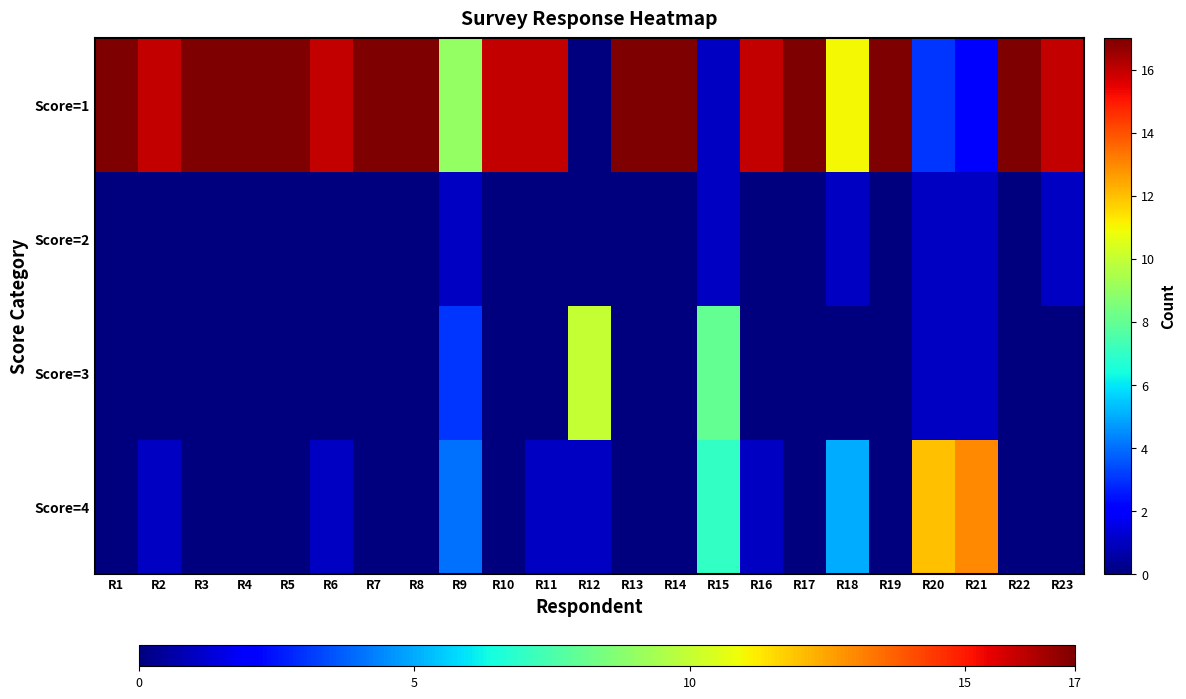

Reading left to right, transcribe all the data shown in this chart.

Score=1: R1=17	R2=16	R3=17	R4=17	R5=17	R6=16	R7=17	R8=17	R9=9	R10=16	R11=16	R12=0	R13=17	R14=17	R15=1	R16=16	R17=17	R18=11	R19=17	R20=3	R21=2	R22=17	R23=16
Score=2: R1=0	R2=0	R3=0	R4=0	R5=0	R6=0	R7=0	R8=0	R9=1	R10=0	R11=0	R12=0	R13=0	R14=0	R15=1	R16=0	R17=0	R18=1	R19=0	R20=1	R21=1	R22=0	R23=1
Score=3: R1=0	R2=0	R3=0	R4=0	R5=0	R6=0	R7=0	R8=0	R9=3	R10=0	R11=0	R12=10	R13=0	R14=0	R15=8	R16=0	R17=0	R18=0	R19=0	R20=1	R21=1	R22=0	R23=0
Score=4: R1=0	R2=1	R3=0	R4=0	R5=0	R6=1	R7=0	R8=0	R9=4	R10=0	R11=1	R12=1	R13=0	R14=0	R15=7	R16=1	R17=0	R18=5	R19=0	R20=12	R21=13	R22=0	R23=0